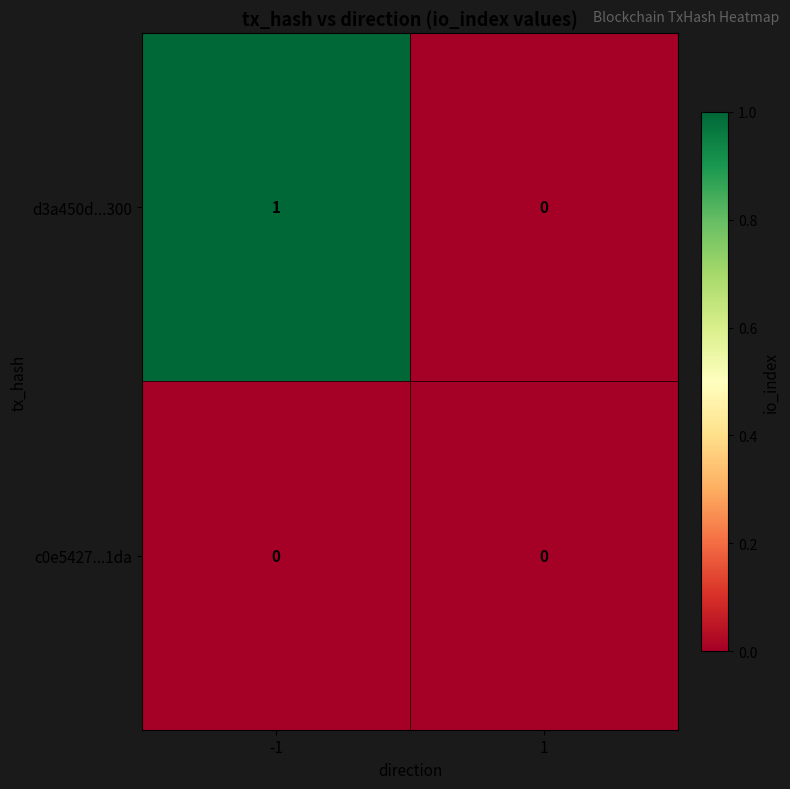

Which series has the largest total across all categories?

d3a450d...300